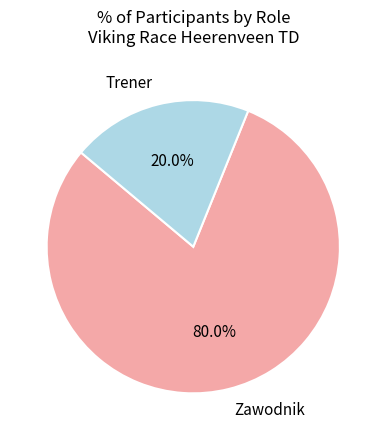

To the nearest percent, what is the average slice percentage?

50%